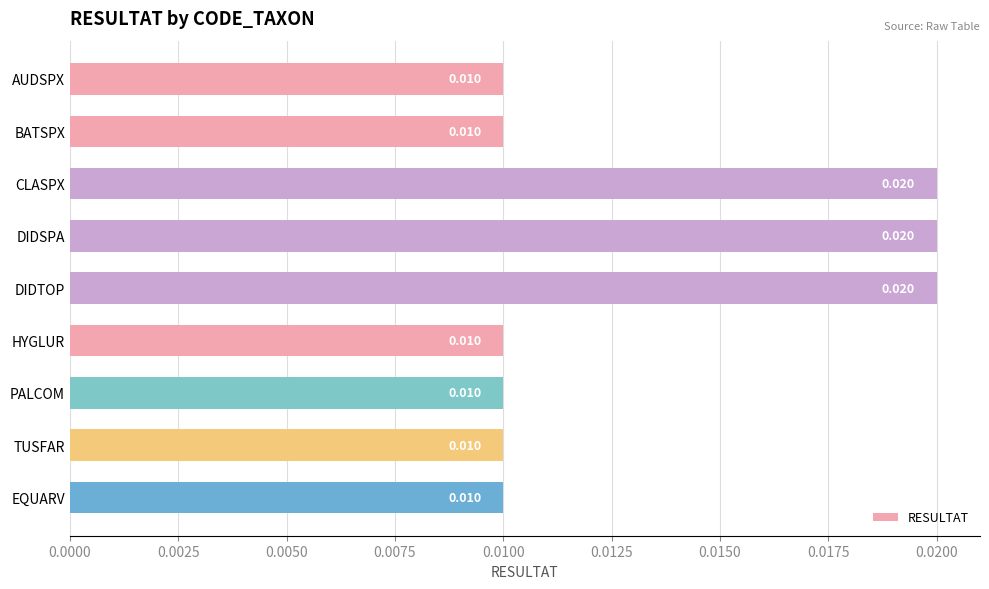

What is the label of the 1st bar from the top?

AUDSPX